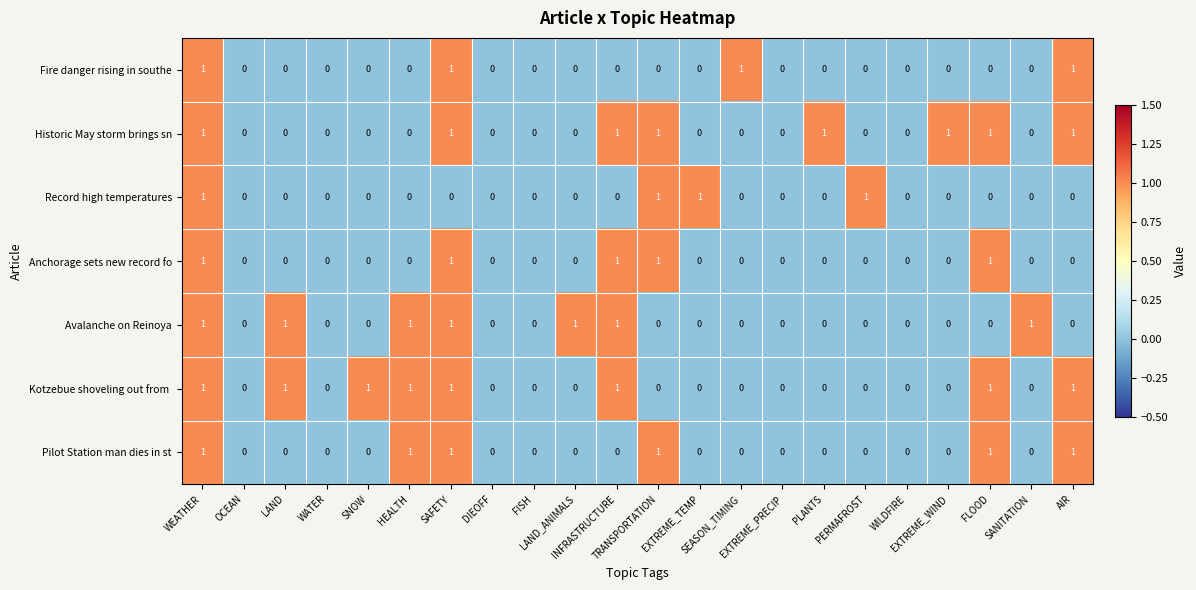

How many Anchorage sets new record fo values are between 0 and 1?

22